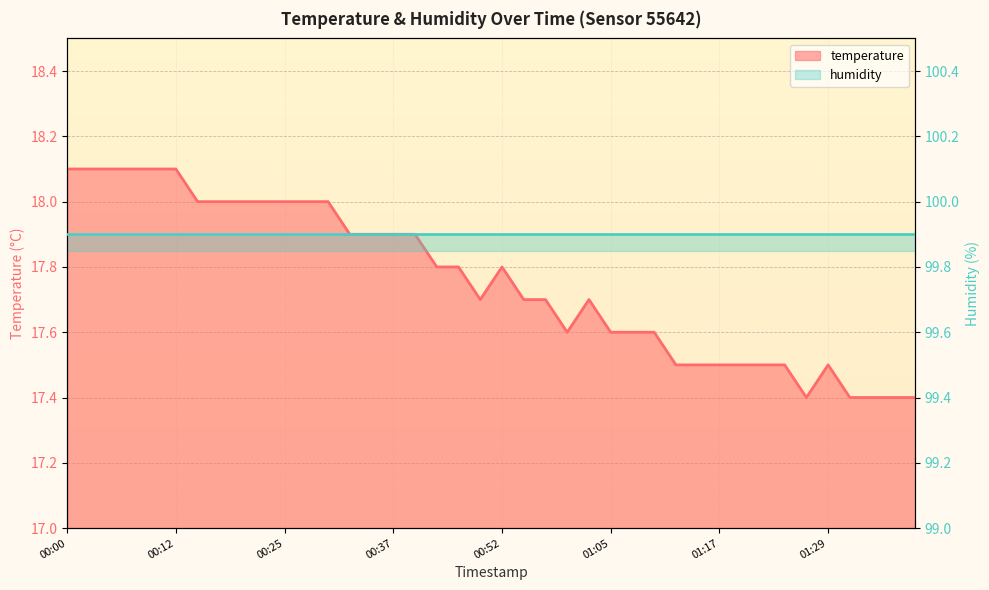

What is the change in value from 00:07 to 01:12?

-0.6